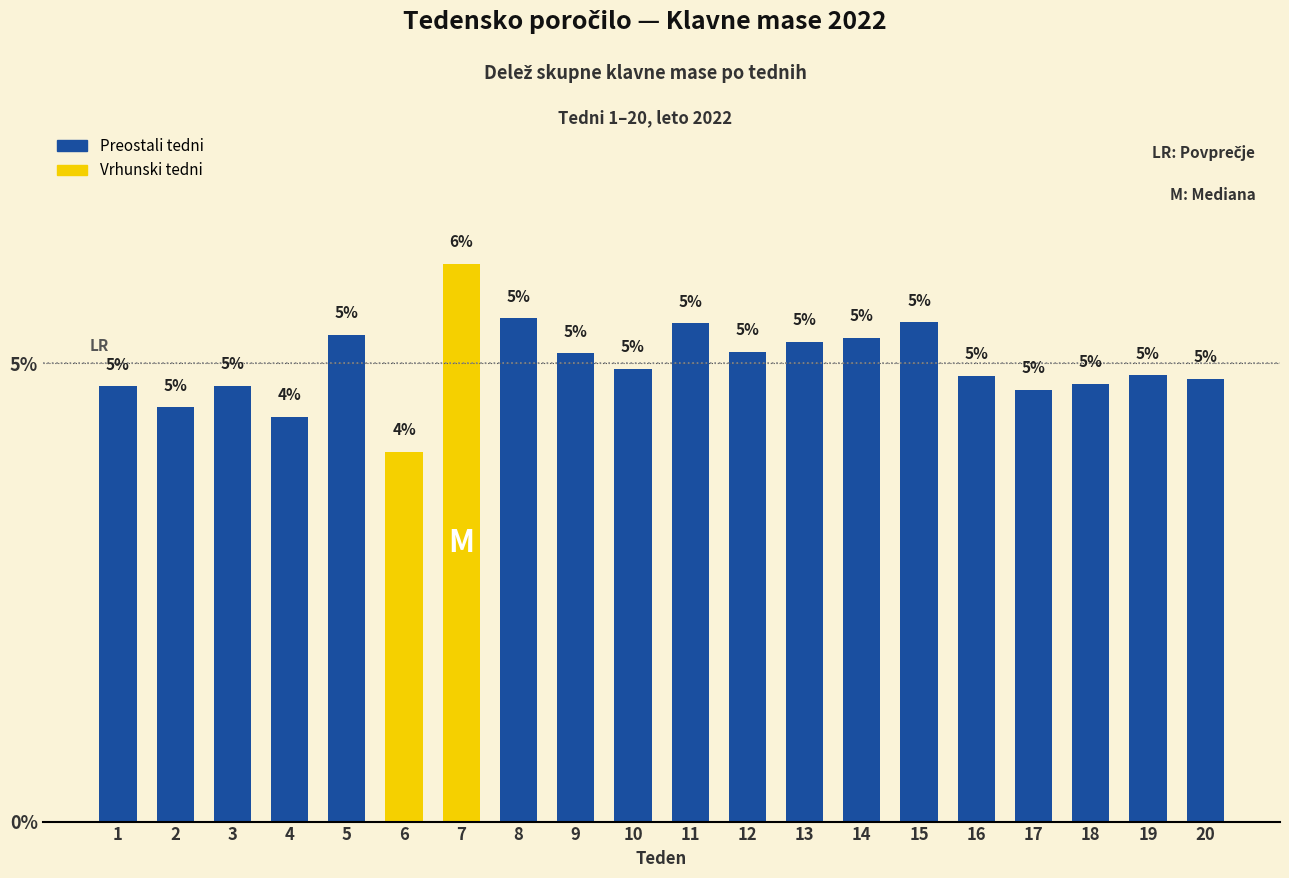

Reading left to right, transcribe all the data shown in this chart.

1=4.7	2=4.5	3=4.8	4=4.4	5=5.3	6=4.0	7=6.1	8=5.5	9=5.1	10=4.9	11=5.4	12=5.1	13=5.2	14=5.3	15=5.4	16=4.9	17=4.7	18=4.8	19=4.9	20=4.8